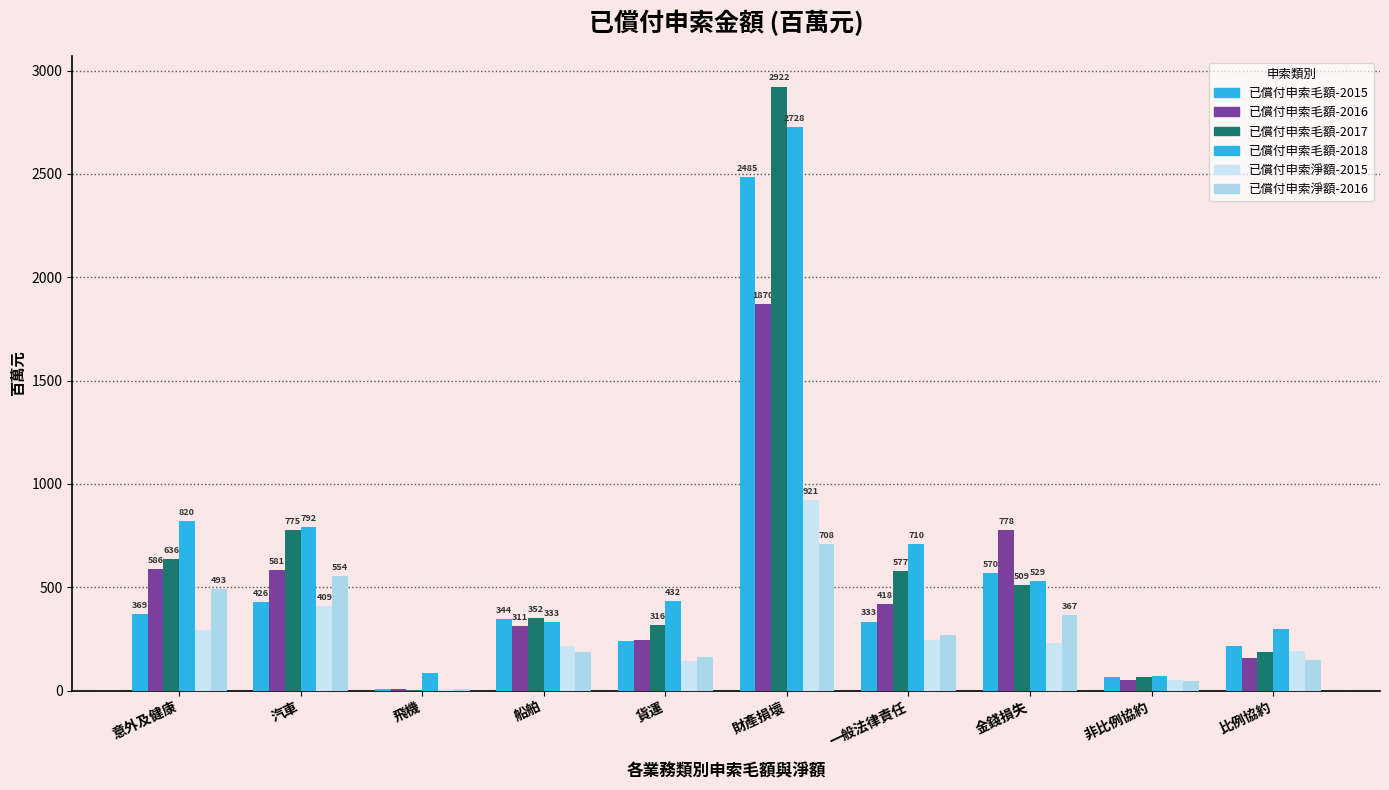

How many distinct data groups are displayed?

6